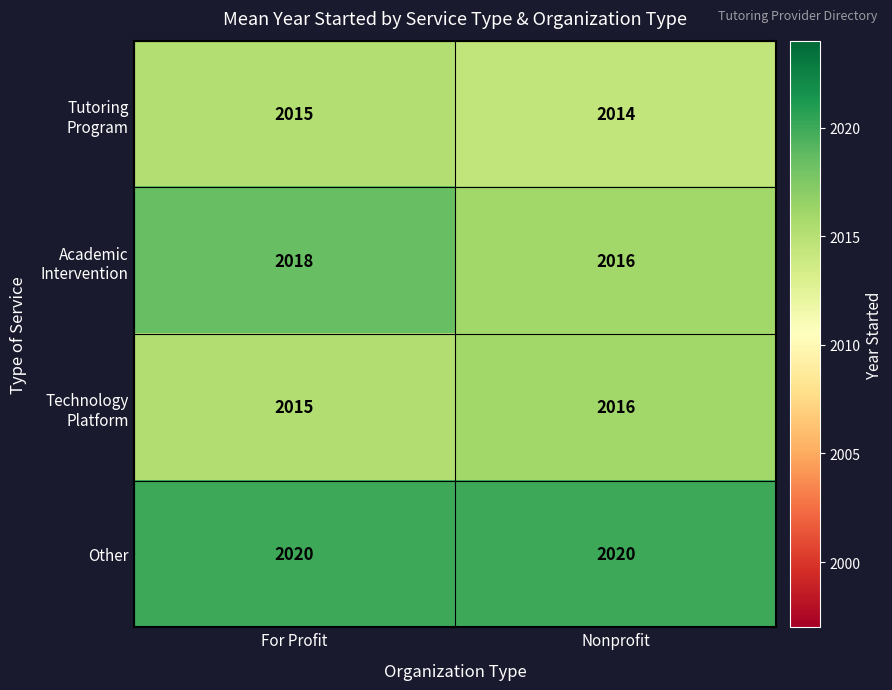

At which category is the sum across all series the highest?

For Profit